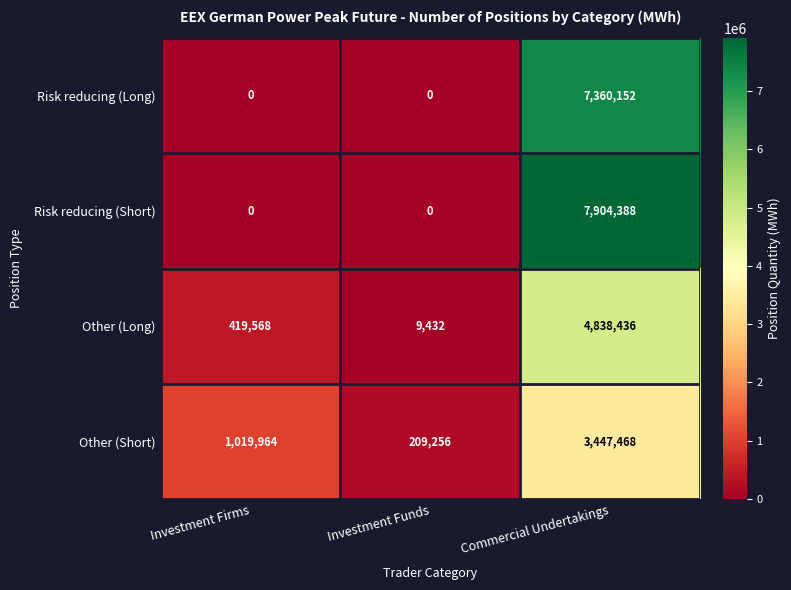

List the series in order of their peak value, highest first.

Risk reducing (Short), Risk reducing (Long), Other (Long), Other (Short)